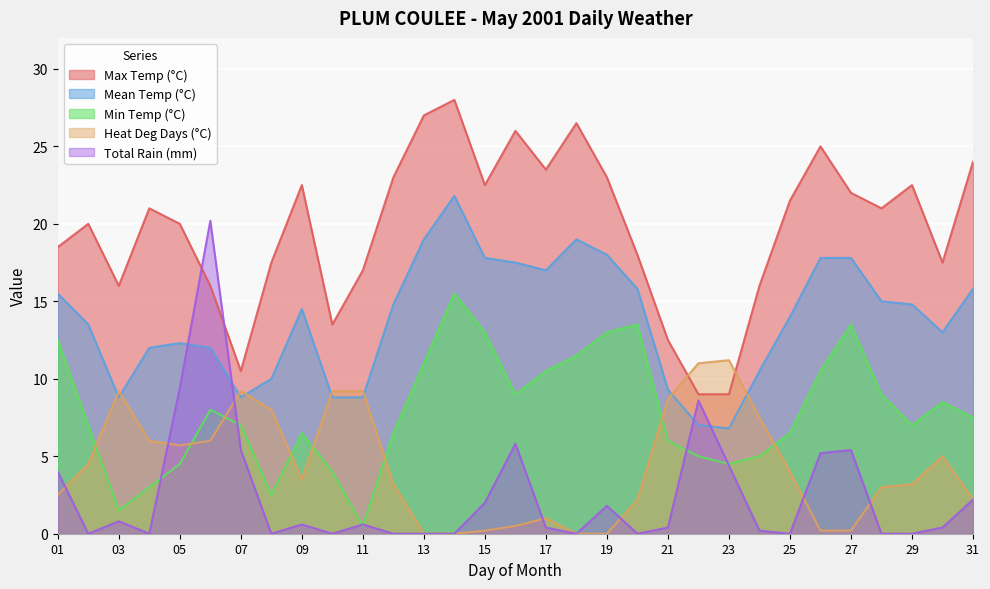

Reading left to right, list all the values displayed in this chart.

Max Temp (°C): 18.5	20.0	16.0	21.0	20.0	16.0	10.5	17.5	22.5	13.5	17.0	23.0	27.0	28.0	22.5	26.0	23.5	26.5	23.0	18.0	12.5	9.0	9.0	16.0	21.5	25.0	22.0	21.0	22.5	17.5	24.0
Mean Temp (°C): 15.5	13.5	8.8	12.0	12.3	12.0	8.8	10.0	14.5	8.8	8.8	14.8	19.0	21.8	17.8	17.5	17.0	19.0	18.0	15.8	9.3	7.0	6.8	10.5	14.0	17.8	17.8	15.0	14.8	13.0	15.8
Min Temp (°C): 12.5	7.0	1.5	3.0	4.5	8.0	7.0	2.5	6.5	4.0	0.5	6.5	11.0	15.5	13.0	9.0	10.5	11.5	13.0	13.5	6.0	5.0	4.5	5.0	6.5	10.5	13.5	9.0	7.0	8.5	7.5
Heat Deg Days (°C): 2.5	4.5	9.2	6.0	5.7	6.0	9.2	8.0	3.5	9.2	9.2	3.2	0.0	0.0	0.2	0.5	1.0	0.0	0.0	2.2	8.7	11.0	11.2	7.5	4.0	0.2	0.2	3.0	3.2	5.0	2.2
Total Rain (mm): 4.0	0.0	0.8	0.0	9.4	20.2	5.4	0.0	0.6	0.0	0.6	0.0	0.0	0.0	2.0	5.8	0.4	0.0	1.8	0.0	0.4	8.6	4.4	0.2	0.0	5.2	5.4	0.0	0.0	0.4	2.2